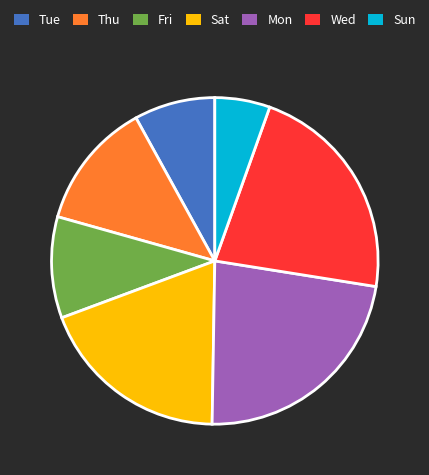

How many slices are in this pie chart?

7